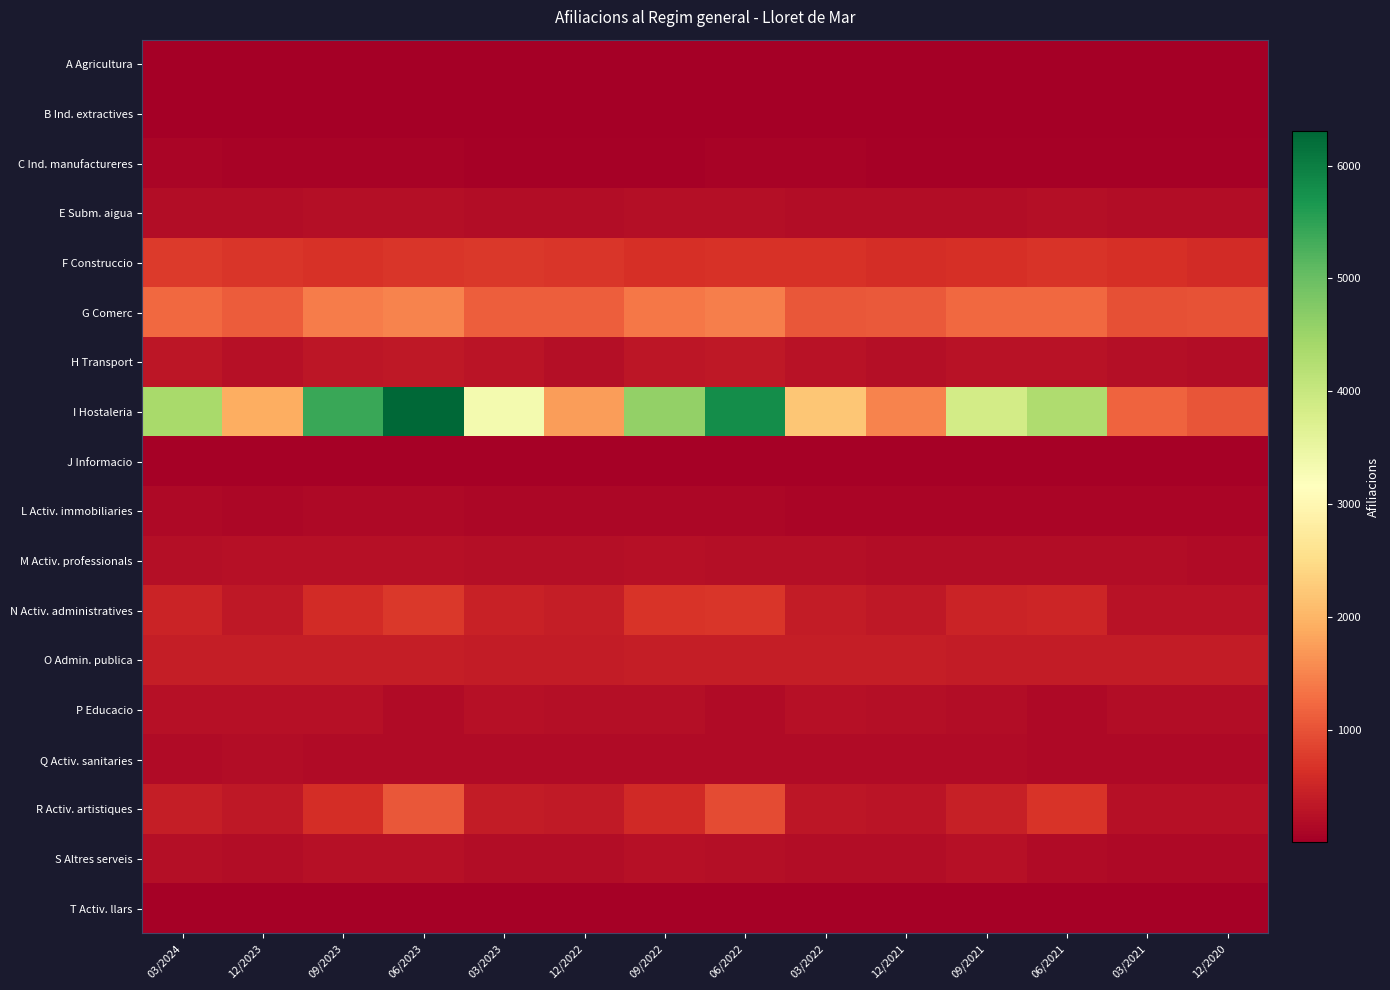

Count the number of categories in the chart.

14